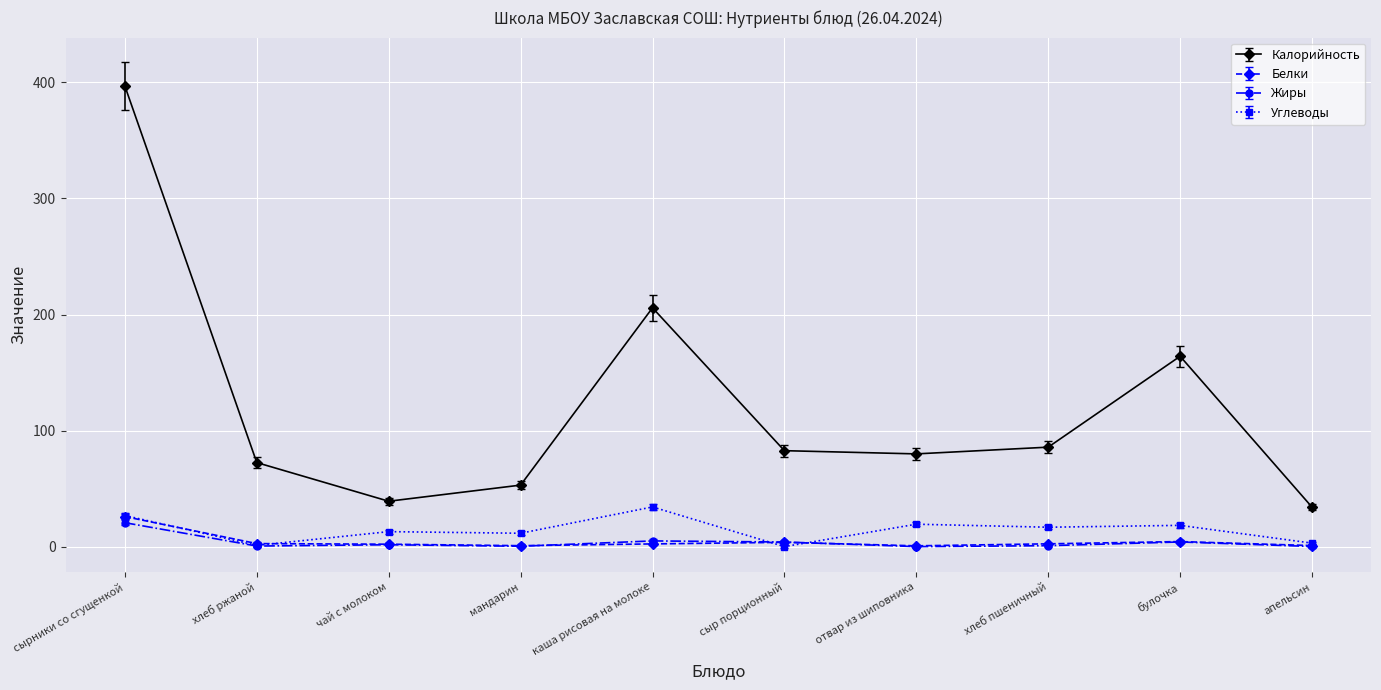

True or false: Калорийность and Жиры intersect in this chart.

False